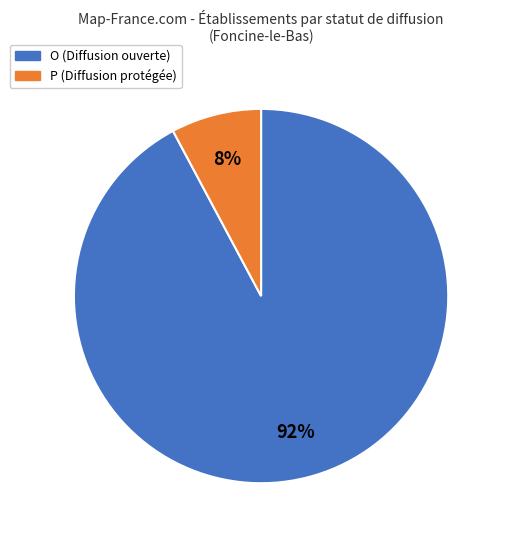

To the nearest percent, what is the average slice percentage?

50%